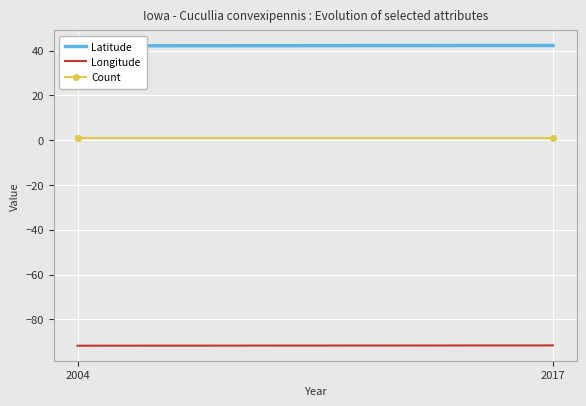

What is the value of the Longitude point at the 2nd from the left?

-91.8